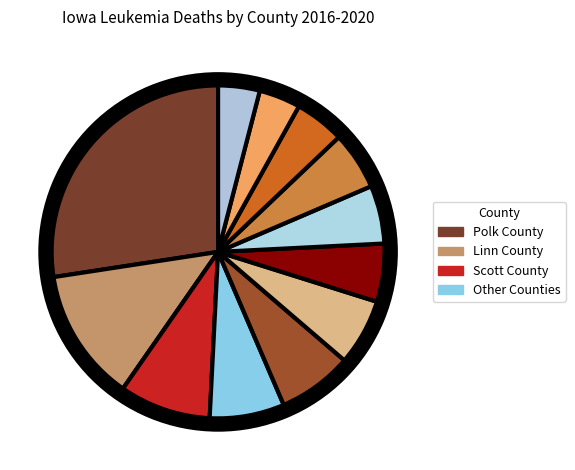

Does any single category account for the majority?

No